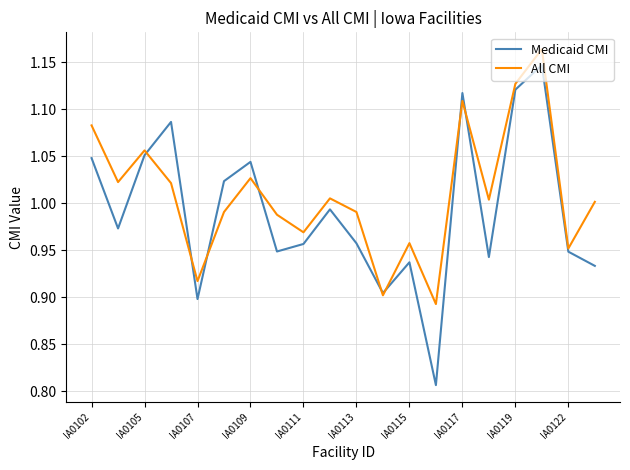

List the series in order of their overall mean, lowest first.

Medicaid CMI, All CMI